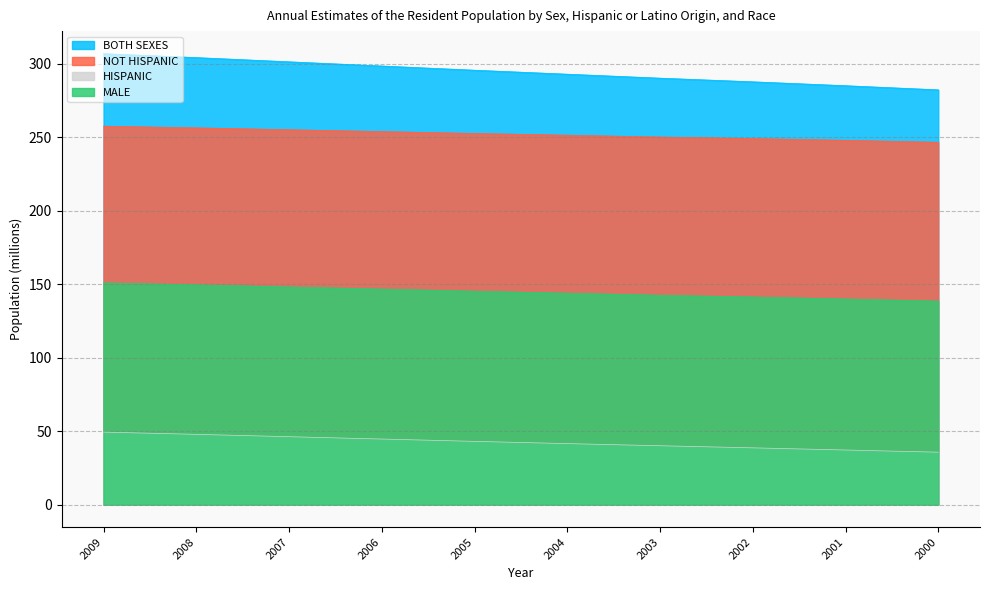

What is the value of the MALE point at the 3rd from the left?

148.1